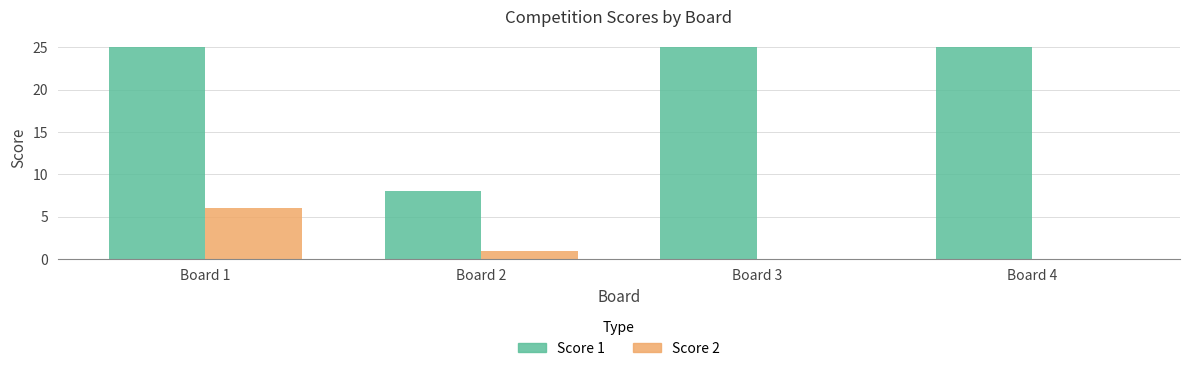

Is it true that Score 2 equals -3 at Board 3?

False